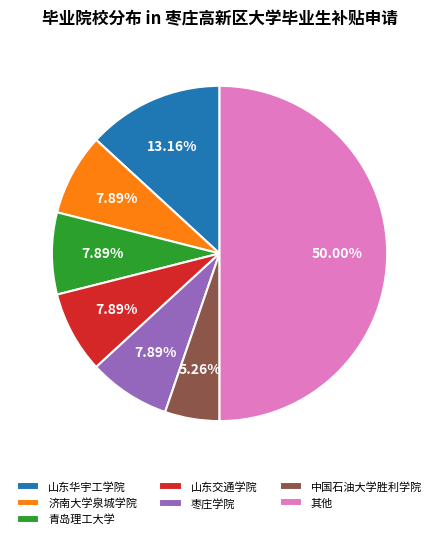

What is the majority slice?

其他